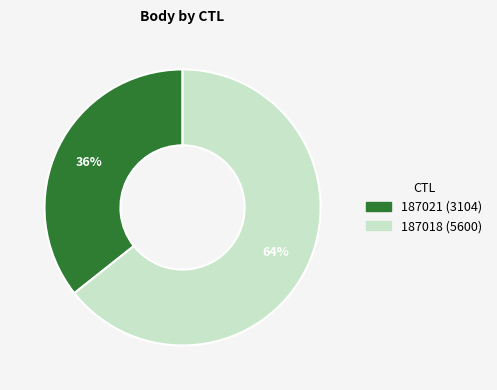

How many slices are in this pie chart?

2